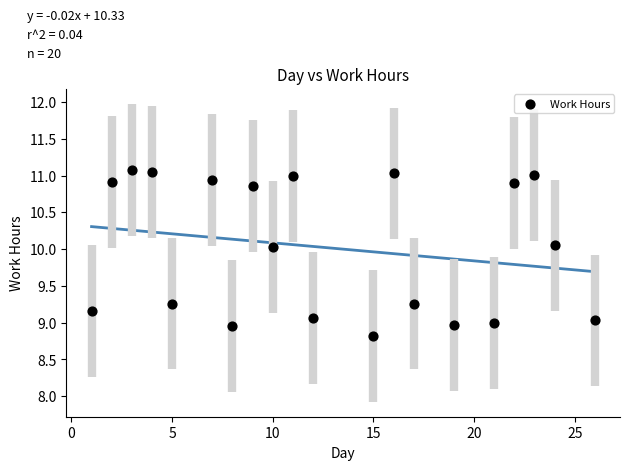

What is the range of Y values (max minus min)?

2.3